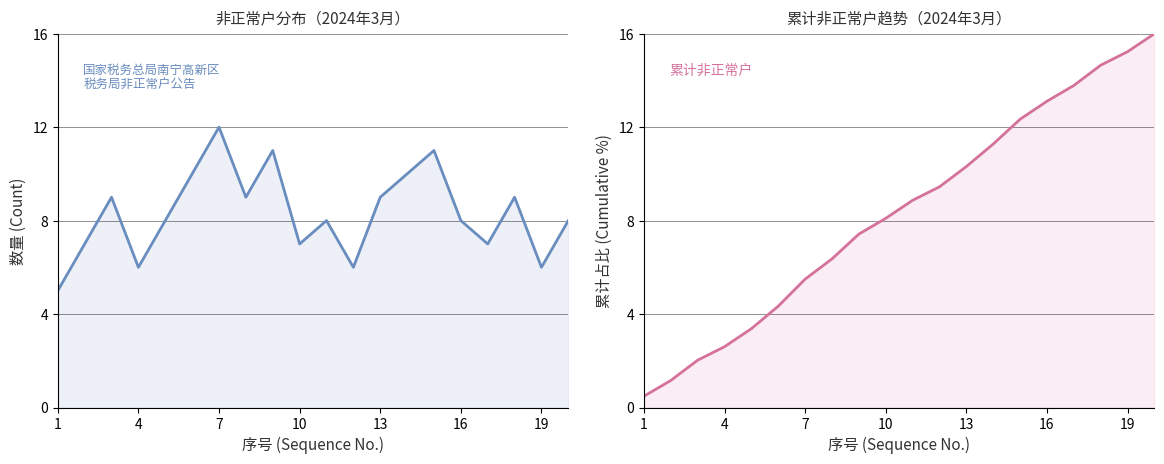

At how many categories does at least one series exceed 1?

20